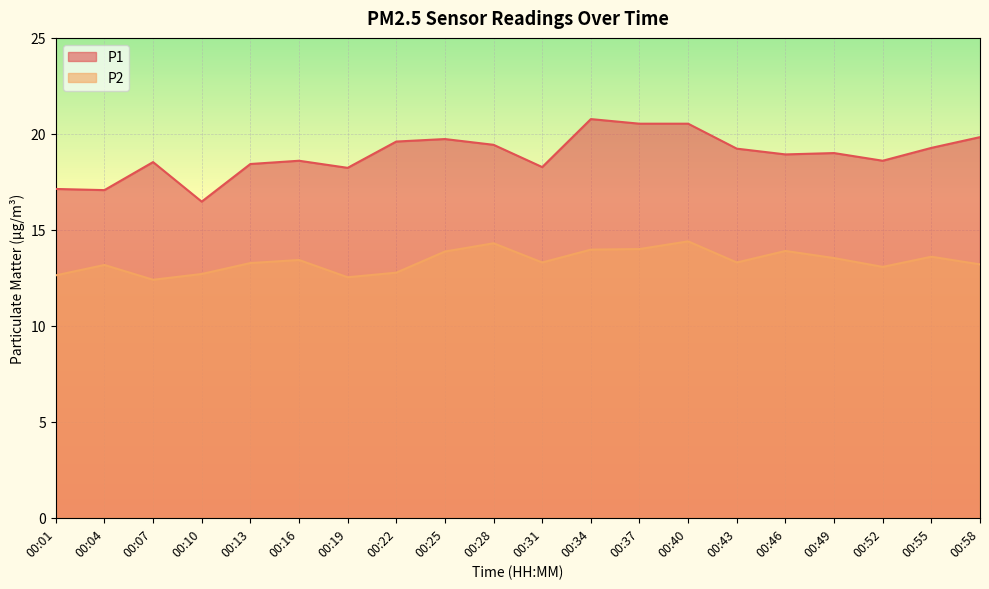

Reading right to left, list all the values displayed in this chart.

P1: 19.8	19.3	18.6	19.0	18.9	19.2	20.5	20.5	20.8	18.3	19.4	19.7	19.6	18.2	18.6	18.4	16.5	18.5	17.1	17.1
P2: 13.2	13.6	13.1	13.5	13.9	13.3	14.4	14.0	14.0	13.3	14.3	13.9	12.8	12.5	13.4	13.3	12.7	12.4	13.2	12.6